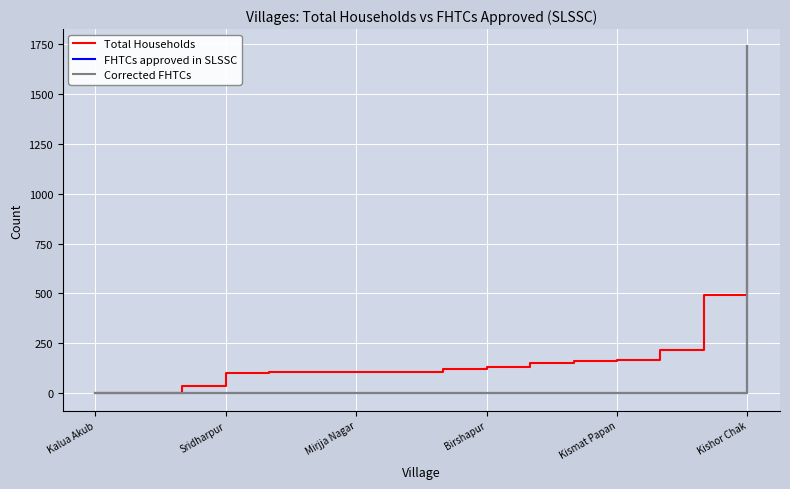

How many lines are shown in the chart?

3